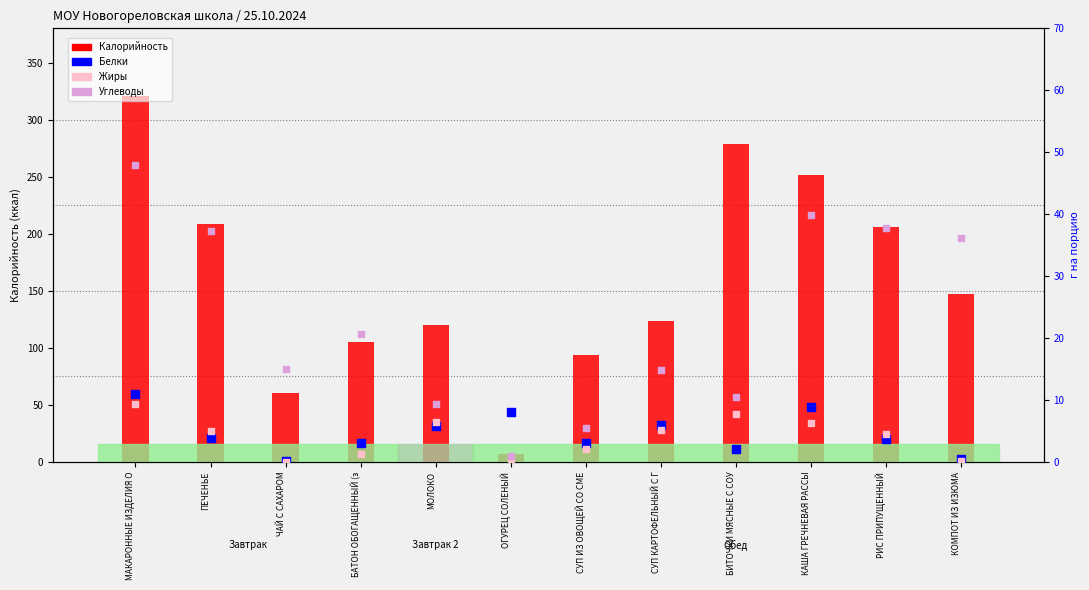

At which category is the sum across all series the highest?

МАКАРОННЫЕ ИЗДЕЛИЯ О